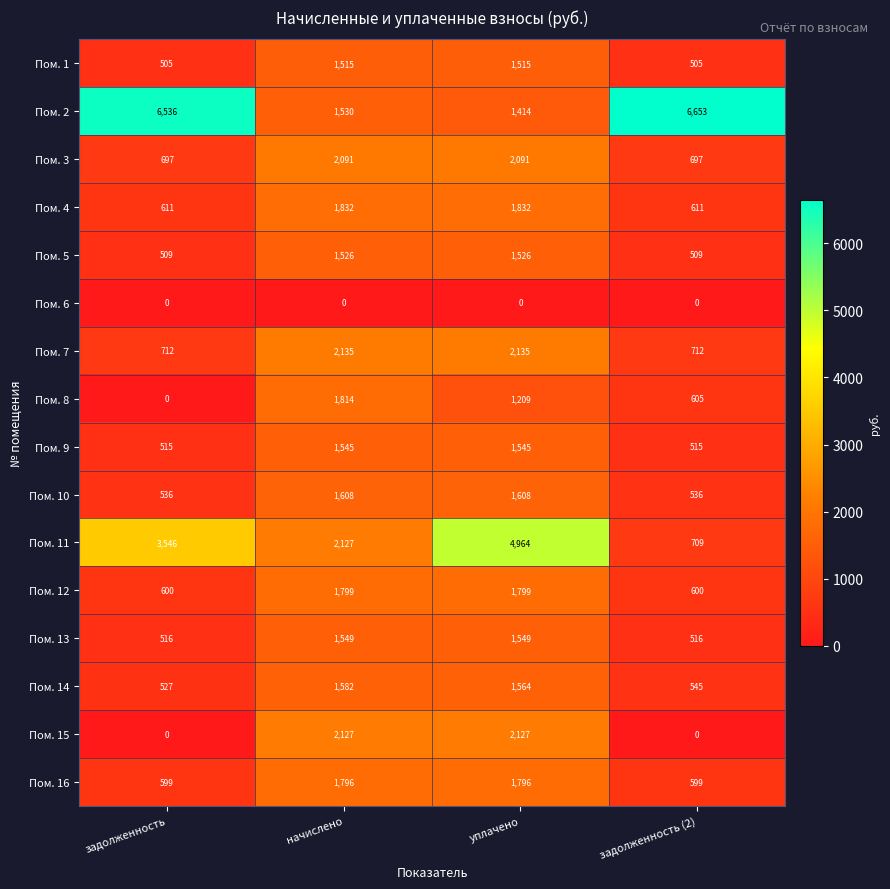

True or false: Пом. 9 has a value of 515 at задолженность (2).

True